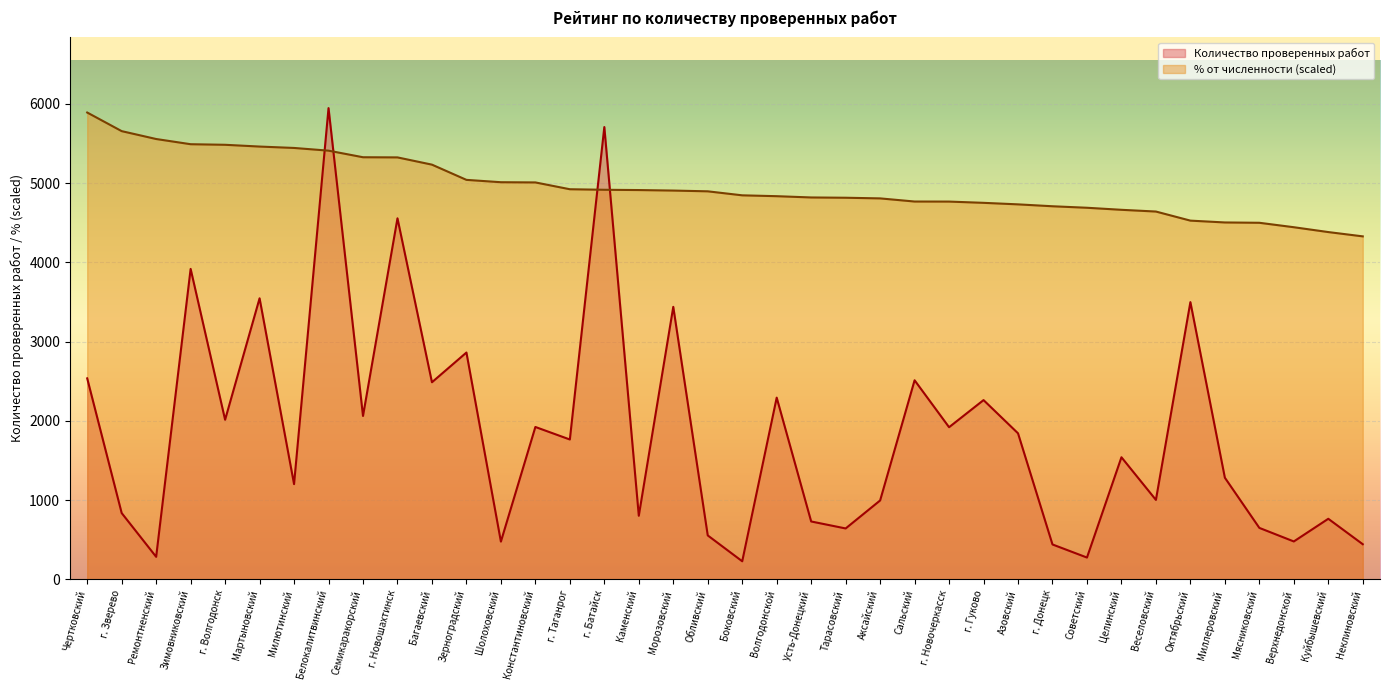

List the labels in order of % от численности value, largest first.

Чертковский, г. Зверево, Ремонтненский, Зимовниковский, г. Волгодонск, Мартыновский, Милютинский, Белокалитвинский, Семикаракорский, г. Новошахтинск, Багаевский, Зерноградский, Шолоховский, Константиновский, г. Таганрог, г. Батайск, Каменский, Морозовский, Обливский, Боковский, Волгодонской, Усть-Донецкий, Тарасовский, Аксайский, Сальский, г. Новочеркасск, г. Гуково, Азовский, г. Донецк, Советский, Целинский, Веселовский, Октябрьский, Миллеровский, Мясниковский, Верхнедонской, Куйбышевский, Неклиновский